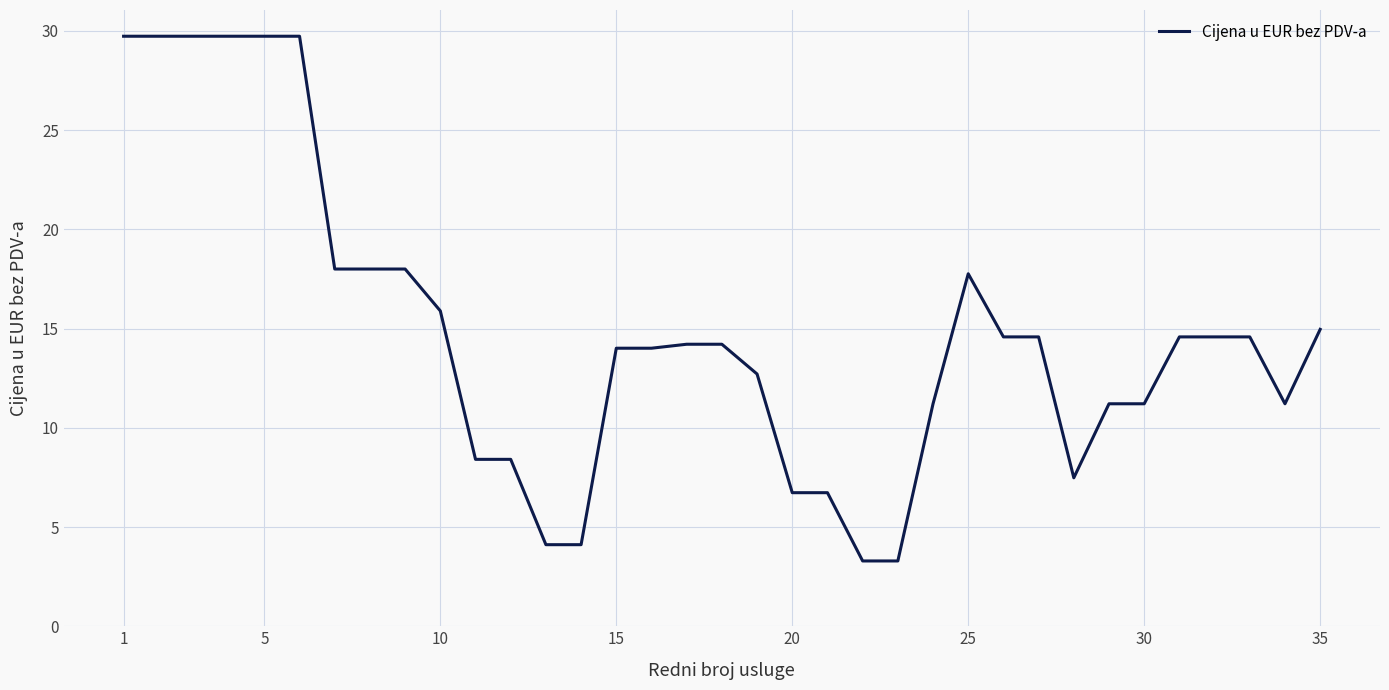

What is the sum of all values?

520.4